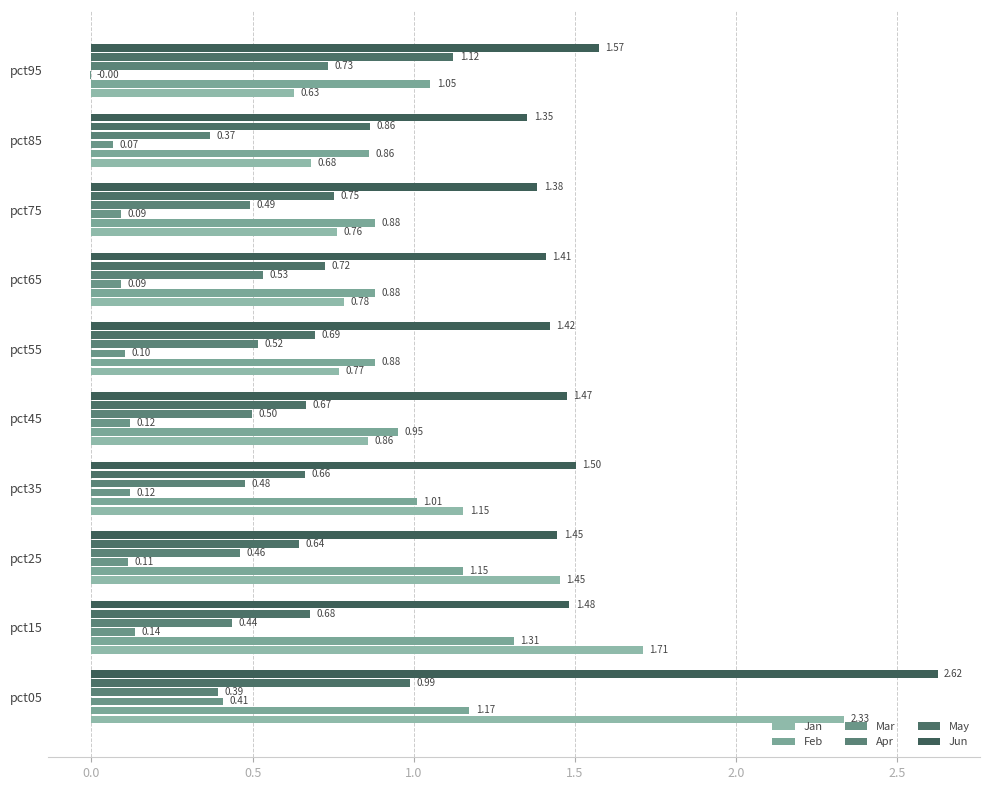

What is the difference between the maximum and second lowest values in the Mar series?

0.3